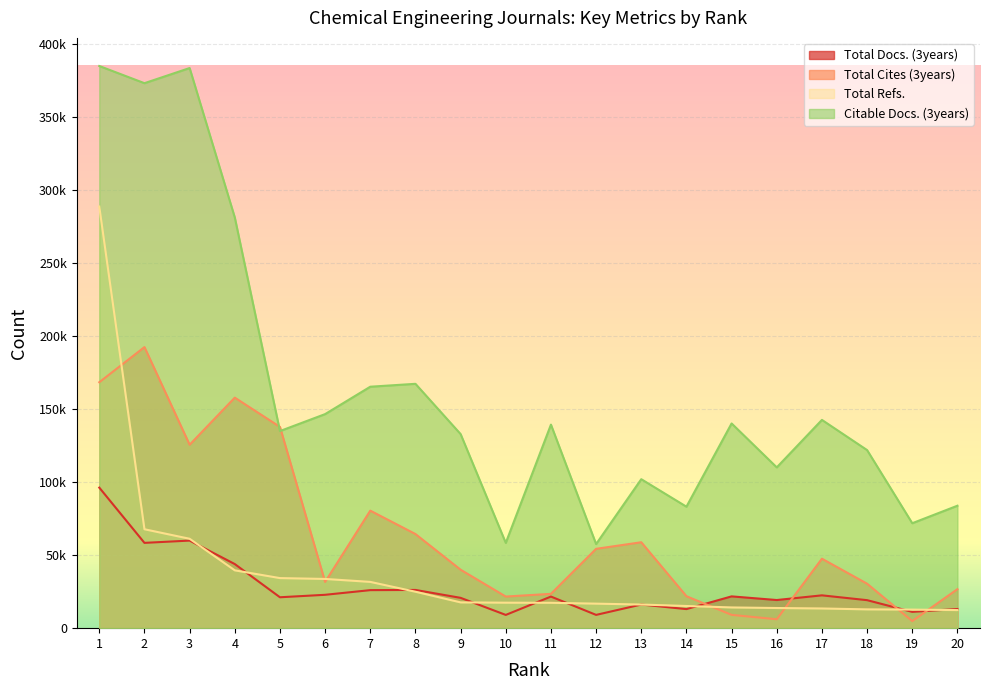

How many values in the Total Refs. series exceed 17439?

9